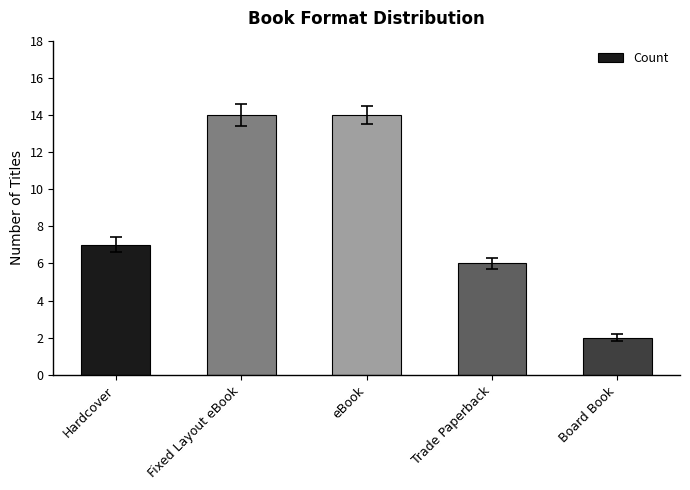

What is the change in value from Fixed Layout eBook to Board Book?

-12